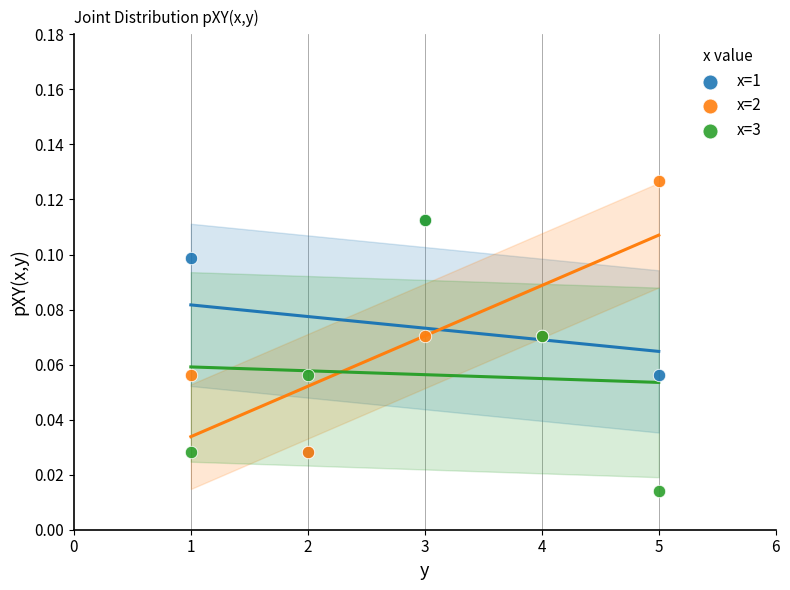

What are all the series names shown in the legend?

x=1, x=2, x=3